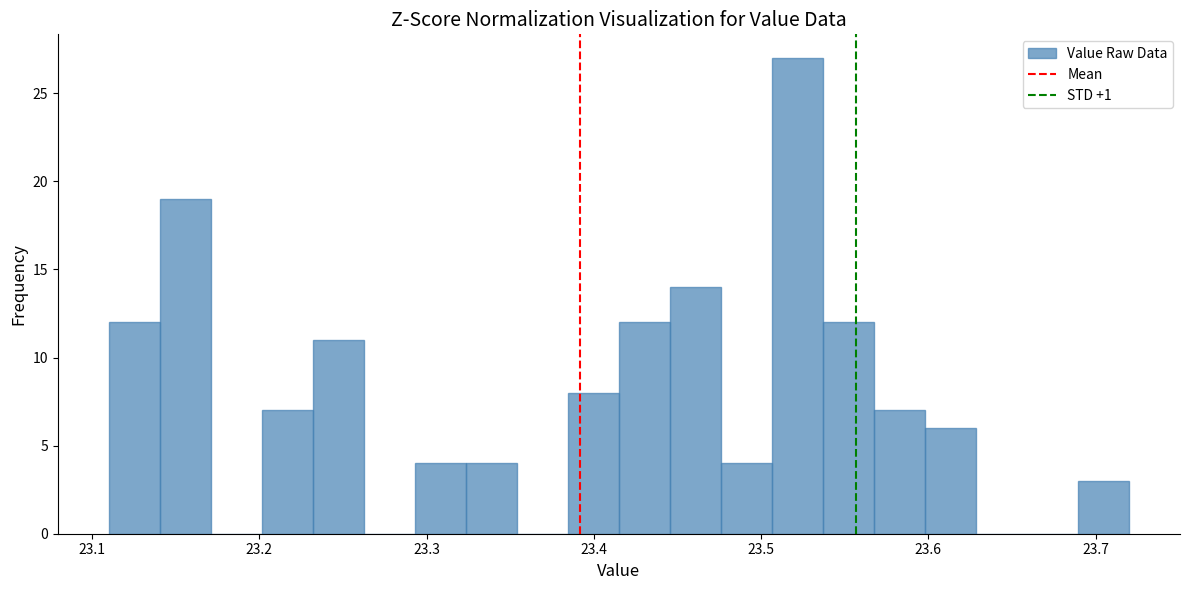

Read against the x-axis, roughly where is the centre of the tallest bar?

23.52